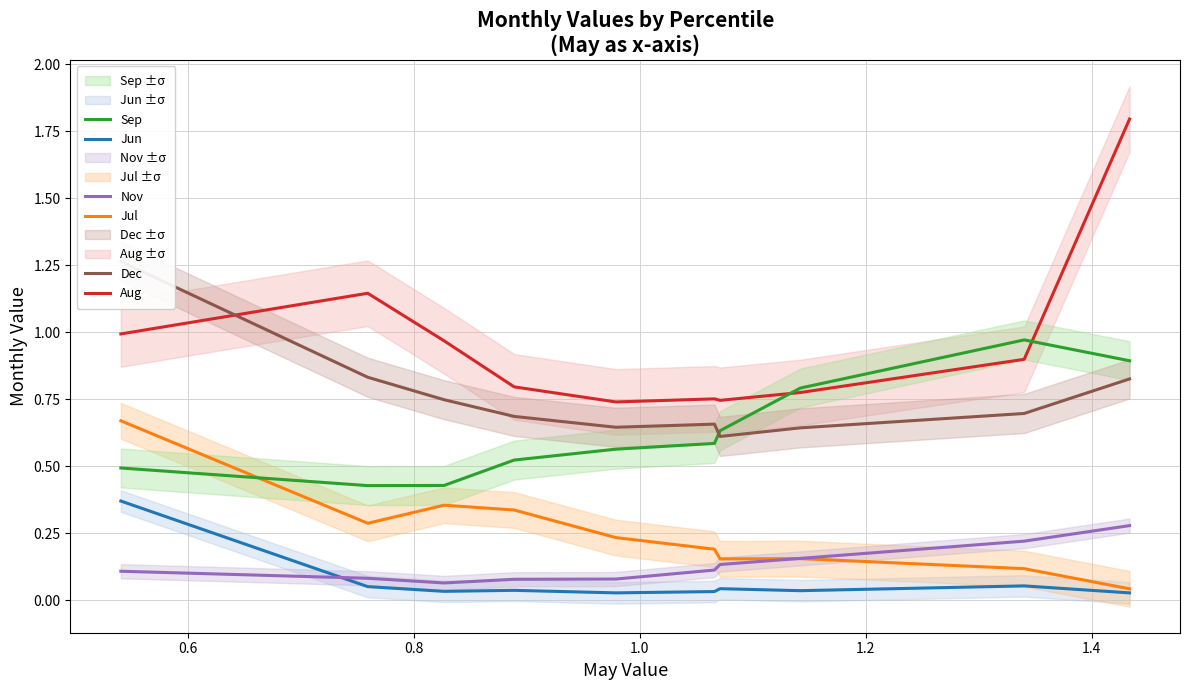

Does the chart display data point markers on the line(s)?

No